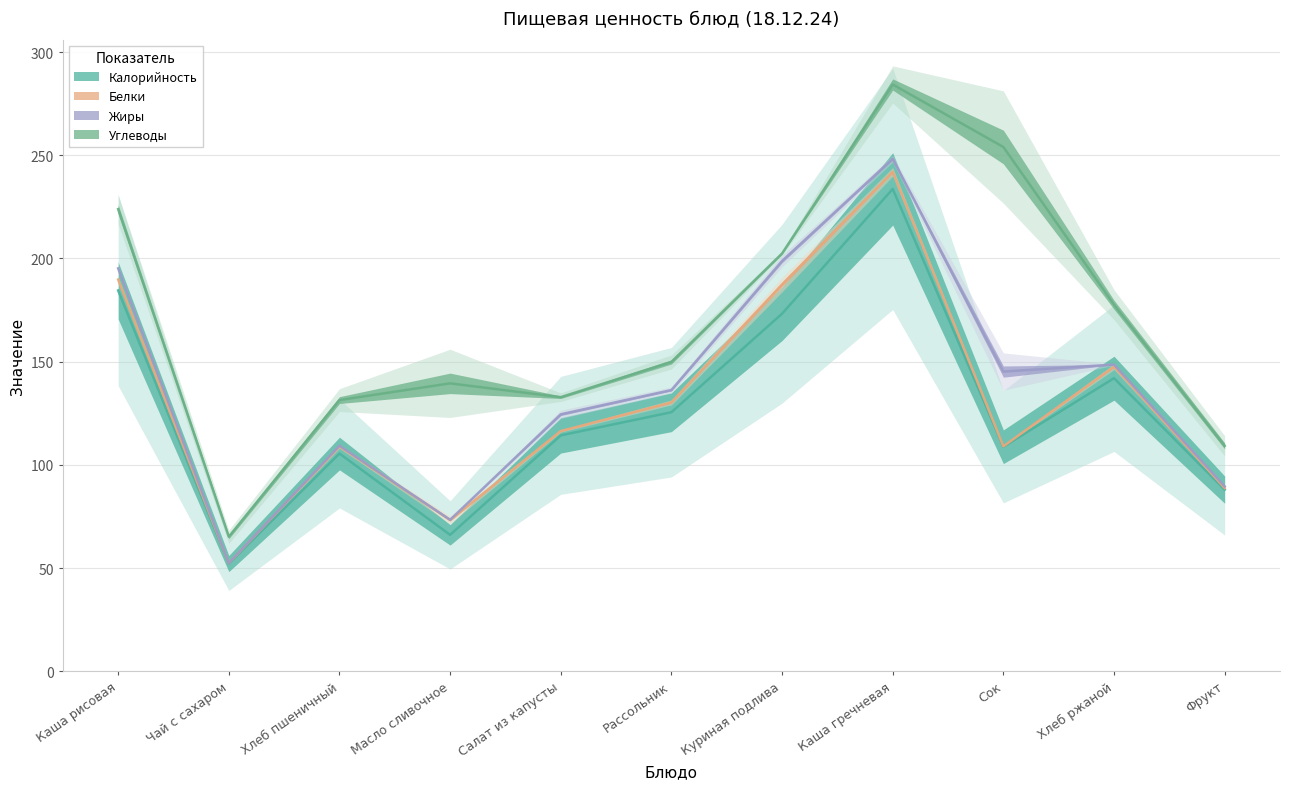

What position from the left is Куриная подлива?

7